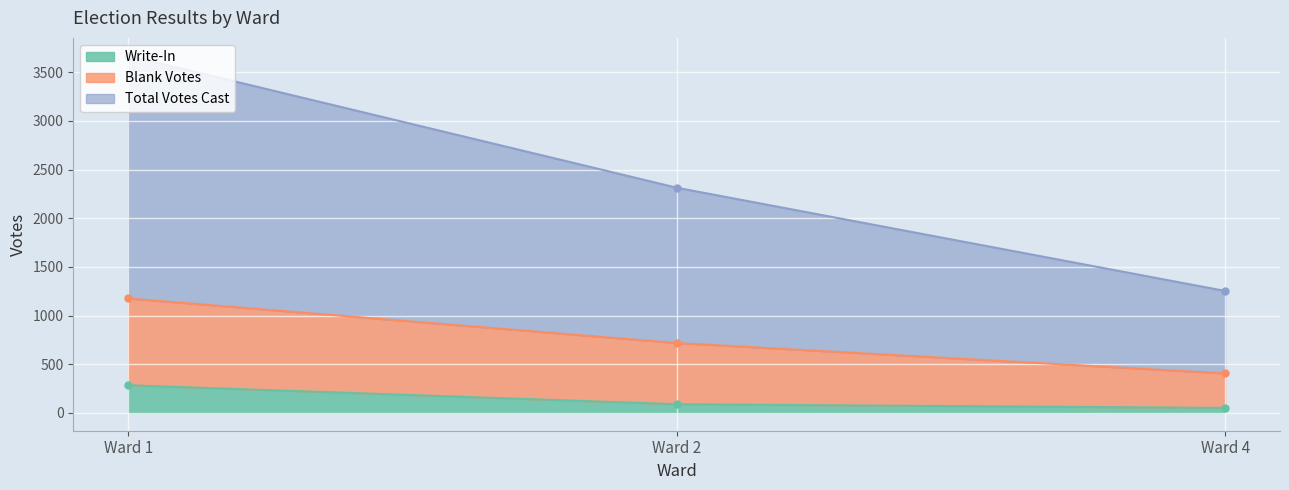

What is the average value of the Write-In series?

141